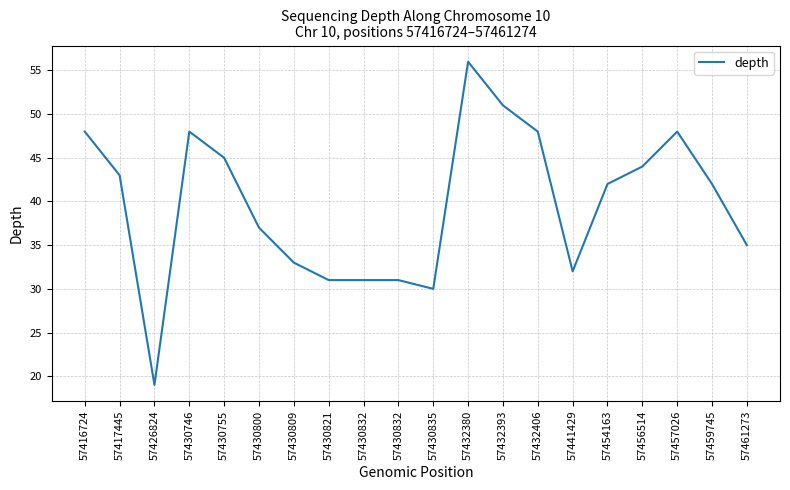

At which category does the chart reach its minimum across all series?

57426824